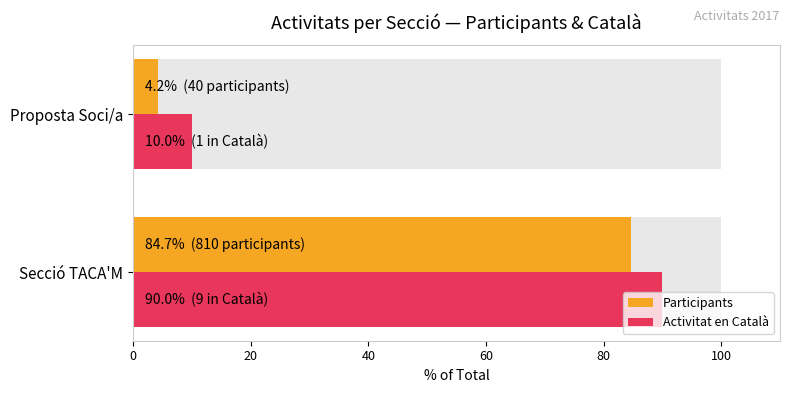

Count the number of data series in this chart.

2